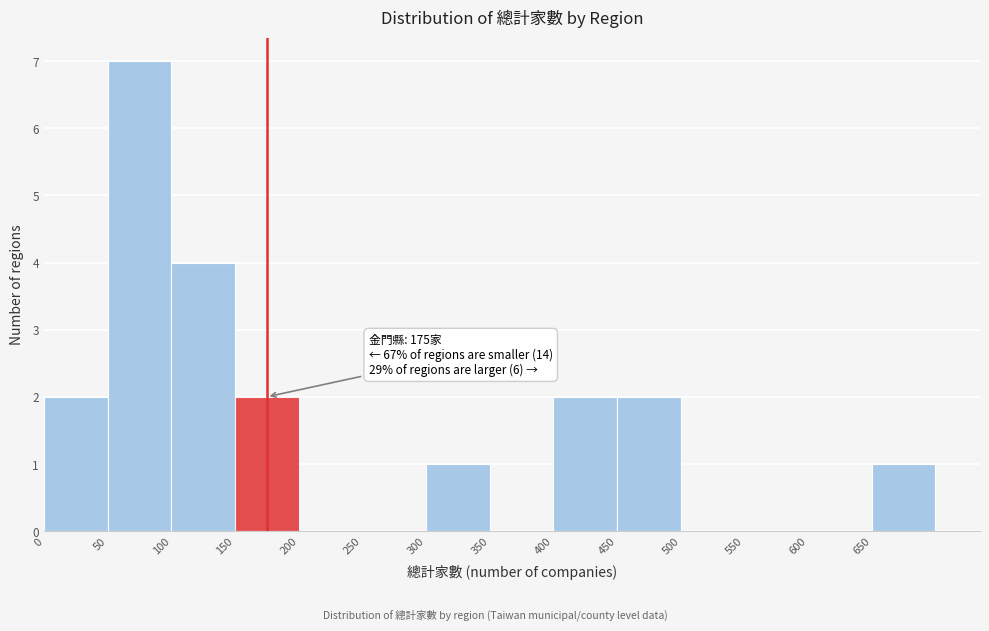

Over which range of the x-axis is the bar tallest?

50 to 100